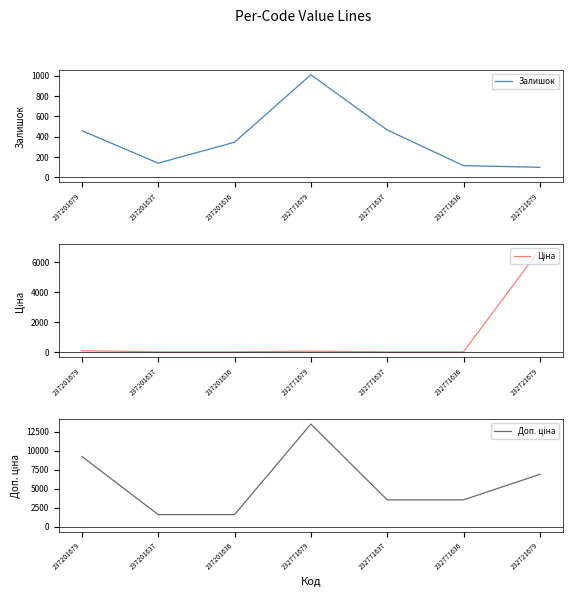

True or false: Доп. ціна has more than 1 points higher than both neighbors.

False